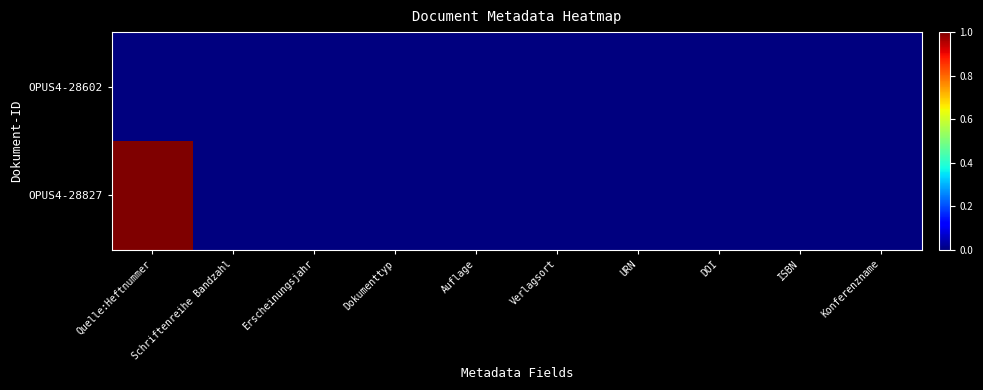

At which category is the sum across all series the highest?

Quelle:Heftnummer